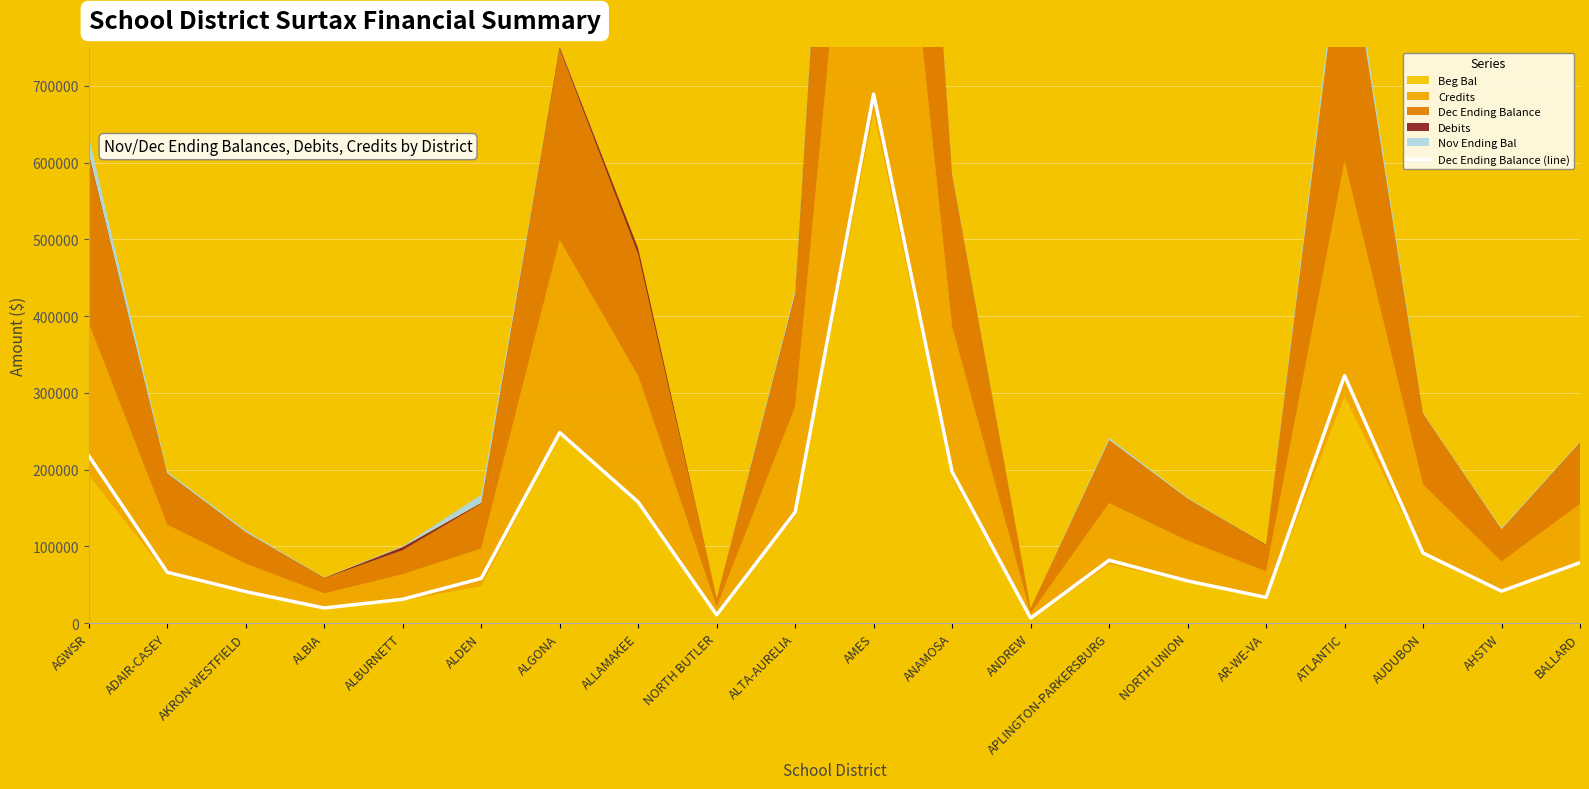

Does the chart display data point markers on the line(s)?

No